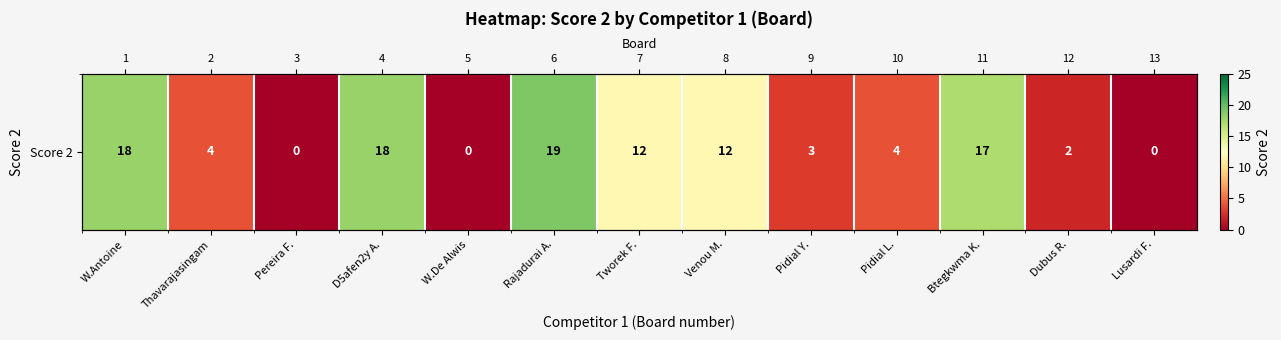

Reading left to right, what are all the values shown in this chart?

18	4	0	18	0	19	12	12	3	4	17	2	0